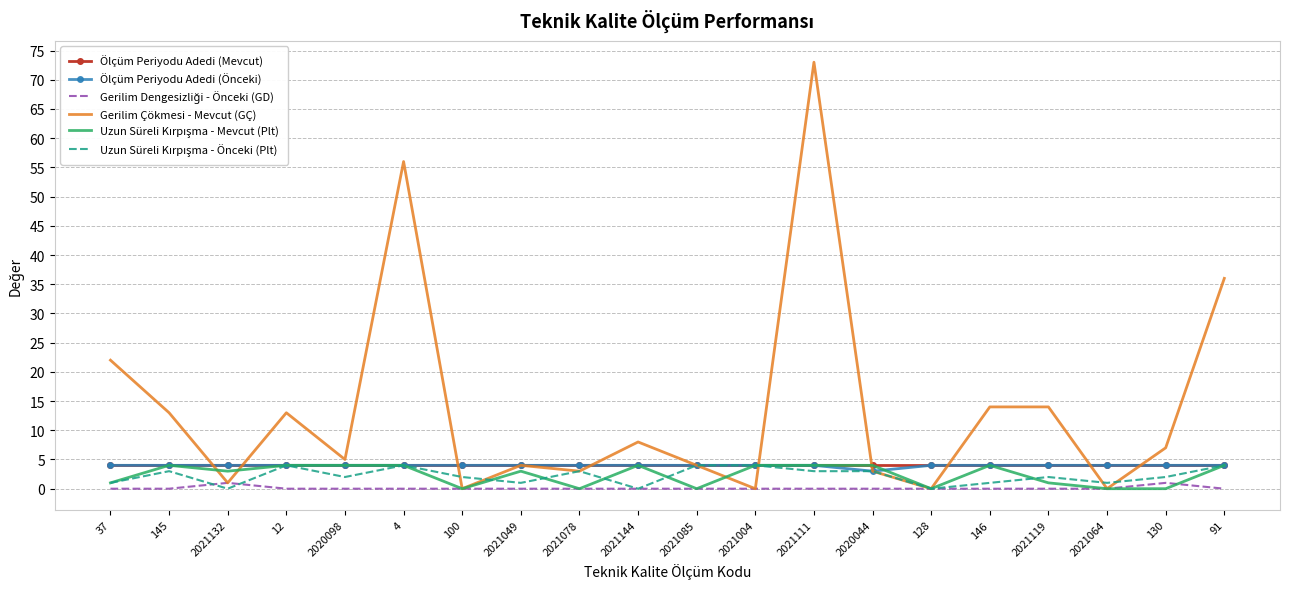

What position from the right is 12?

17